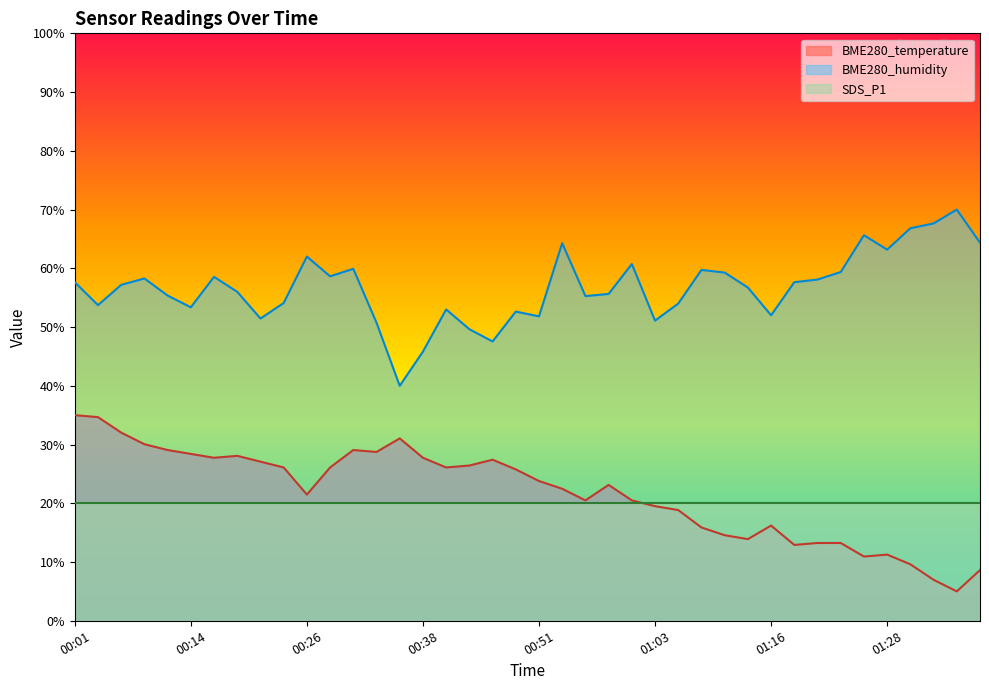

How many interior local peaks does the BME280_humidity series have?

11